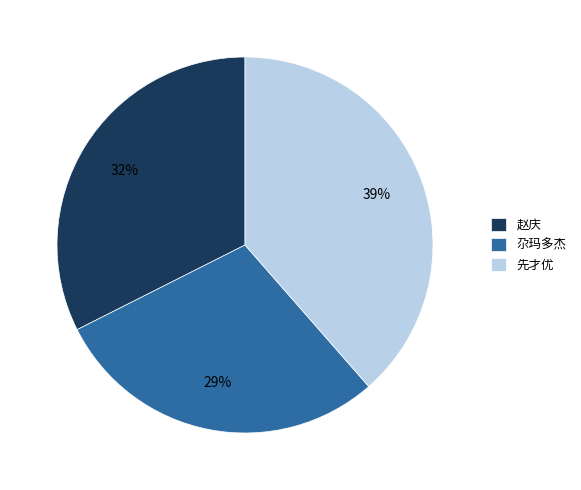

To the nearest percent, what percentage of the pie is 赵庆?

32%